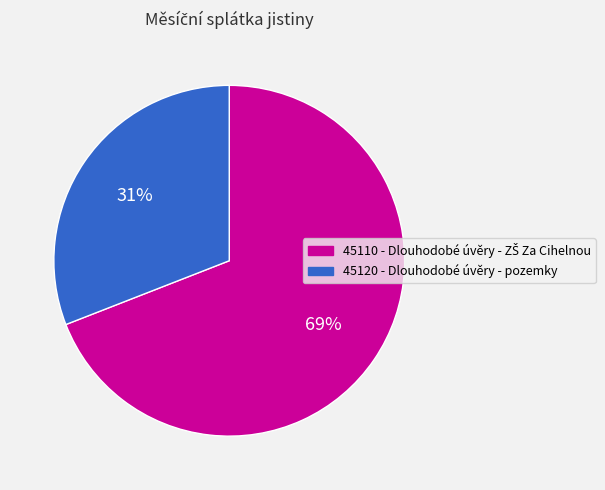

True or false: 45120 - Dlouhodobé úvěry - pozemky accounts for 37% of the total.

False